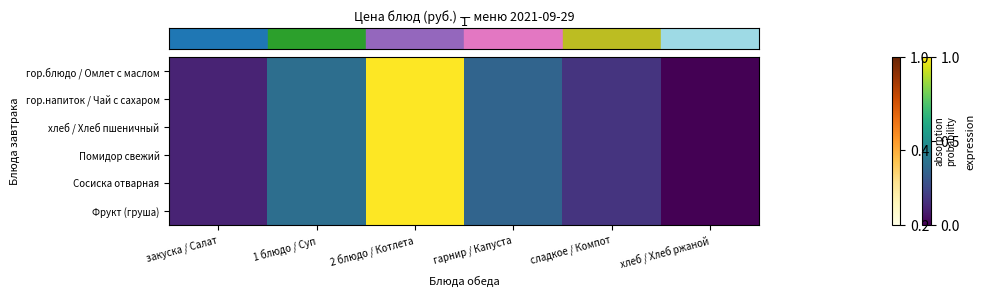

Which has a higher value, 2 блюдо / Котлета or сладкое / Компот?

2 блюдо / Котлета